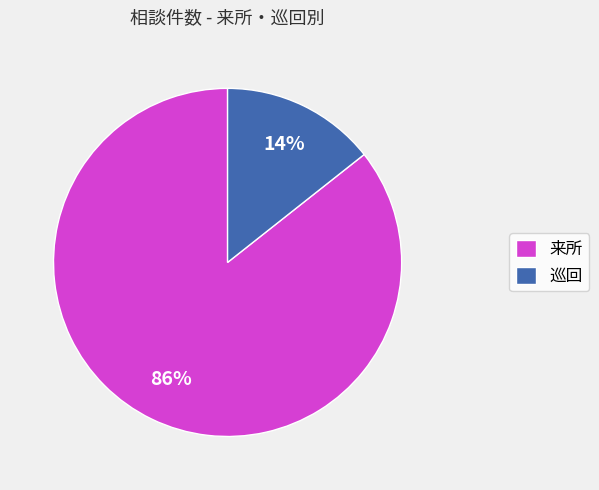

How many segments does this pie chart have?

2